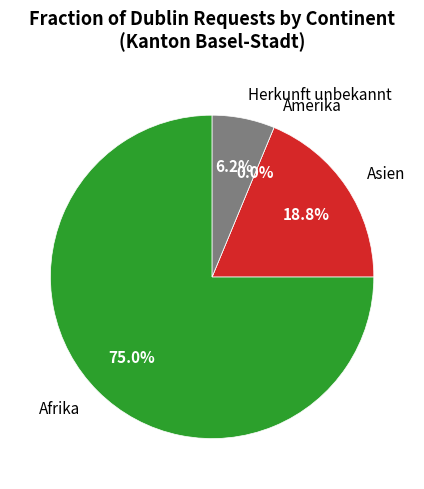

To the nearest percent, what is the average slice percentage?

25%